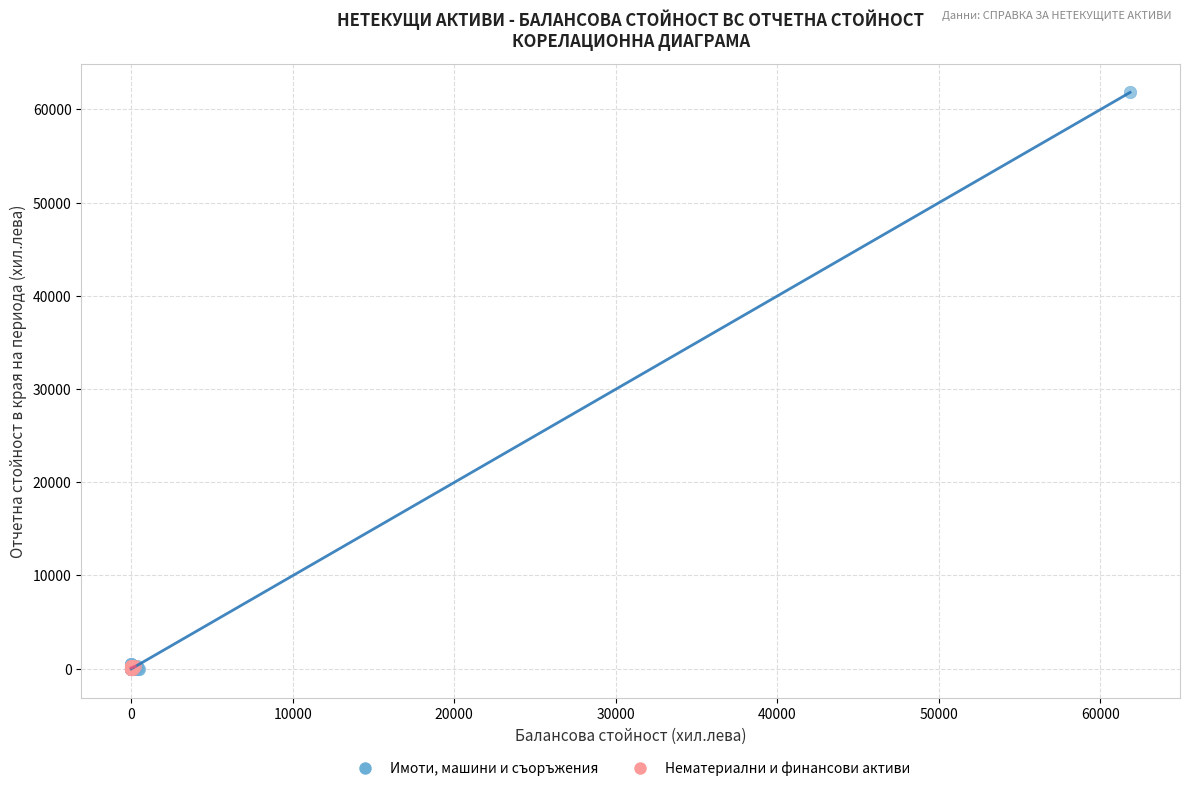

Which series contains the highest Y value?

Имоти, машини и съоръжения